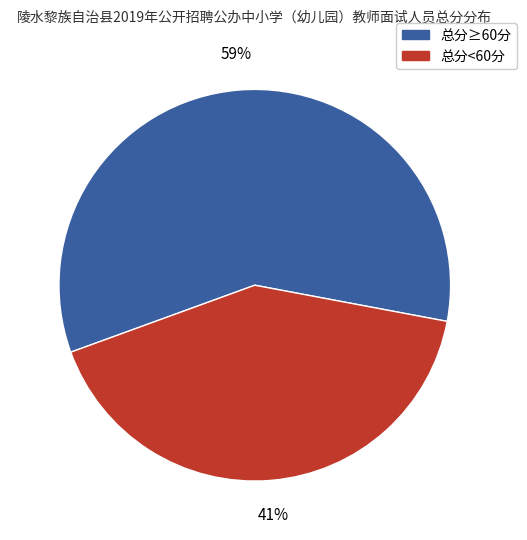

To the nearest percent, what is the average slice percentage?

50%